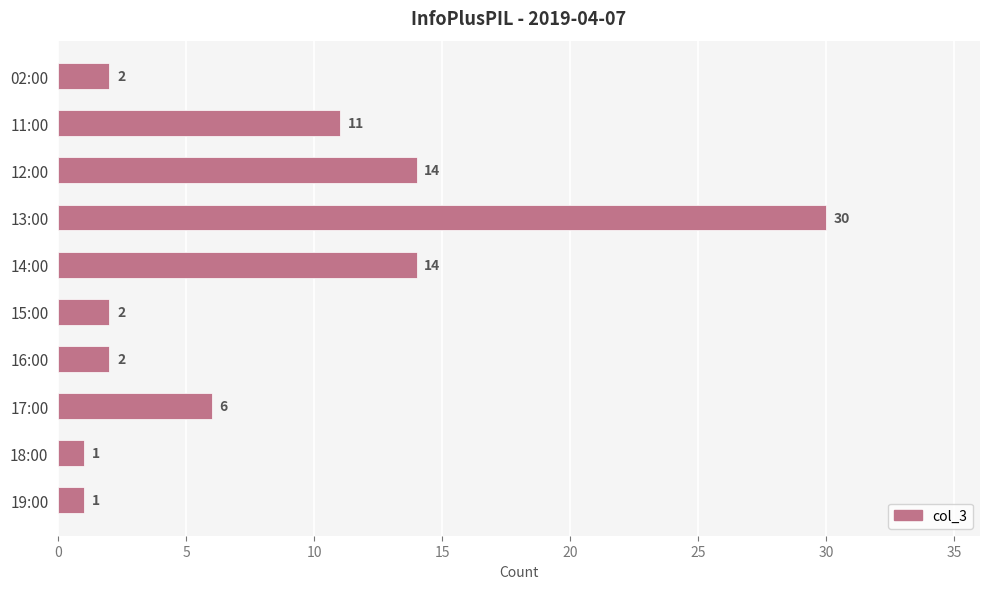

What is the label of the 1st bar from the top?

02:00